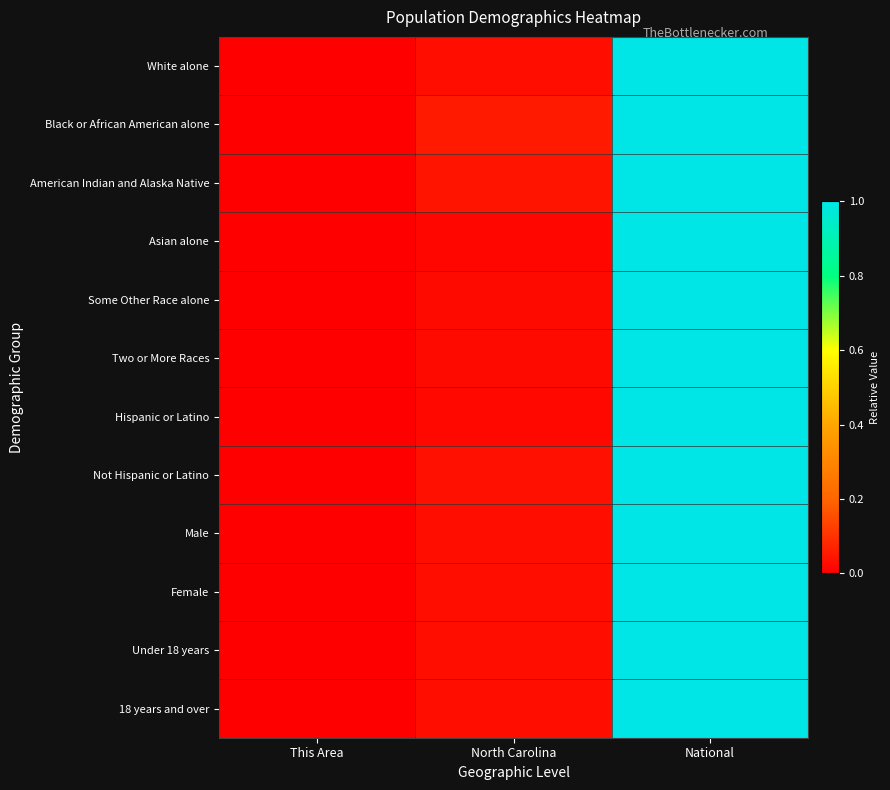

Reading right to left, list all the values displayed in this chart.

White alone: National=1.0	North Carolina=0.0	This Area=0.0
Black or African American alone: National=1.0	North Carolina=0.1	This Area=0.0
American Indian and Alaska Native: National=1.0	North Carolina=0.0	This Area=0.0
Asian alone: National=1.0	North Carolina=0.0	This Area=0.0
Some Other Race alone: National=1.0	North Carolina=0.0	This Area=0.0
Two or More Races: National=1.0	North Carolina=0.0	This Area=0.0
Hispanic or Latino: National=1.0	North Carolina=0.0	This Area=0.0
Not Hispanic or Latino: National=1.0	North Carolina=0.0	This Area=0.0
Male: National=1.0	North Carolina=0.0	This Area=0.0
Female: National=1.0	North Carolina=0.0	This Area=0.0
Under 18 years: National=1.0	North Carolina=0.0	This Area=0.0
18 years and over: National=1.0	North Carolina=0.0	This Area=0.0